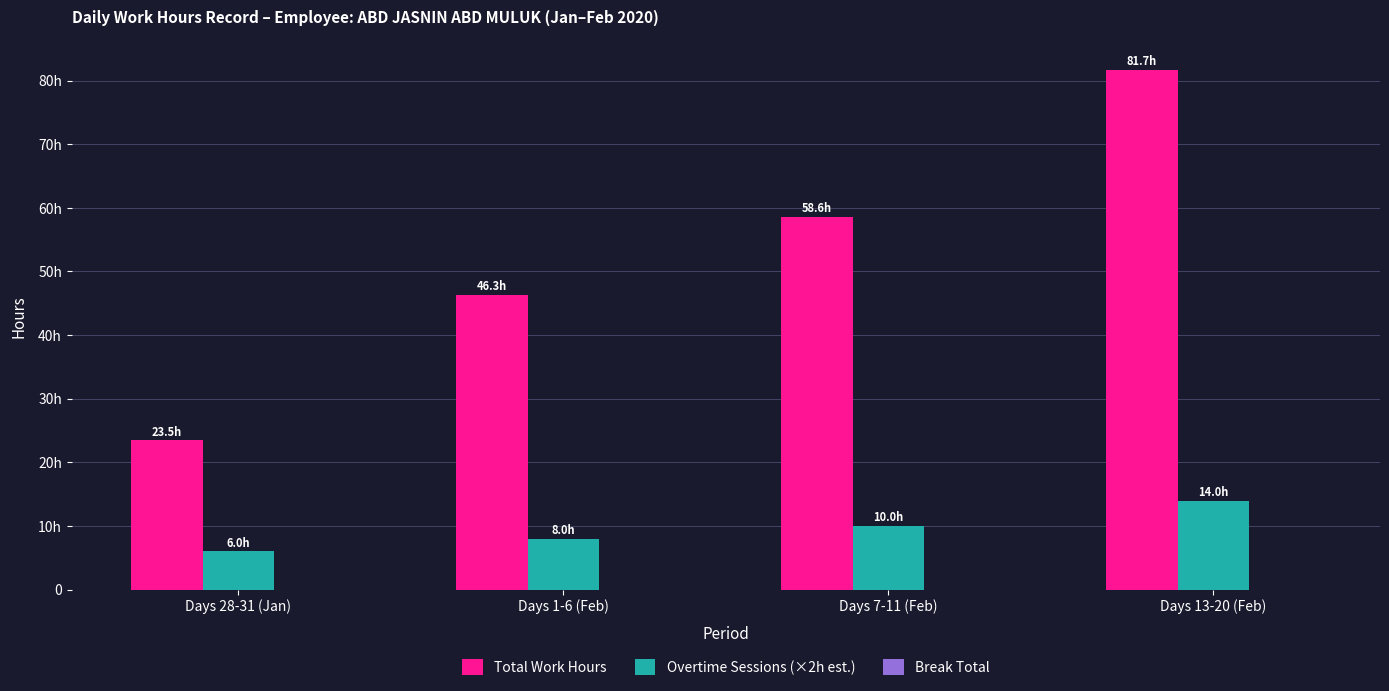

Does the chart contain any negative values?

No